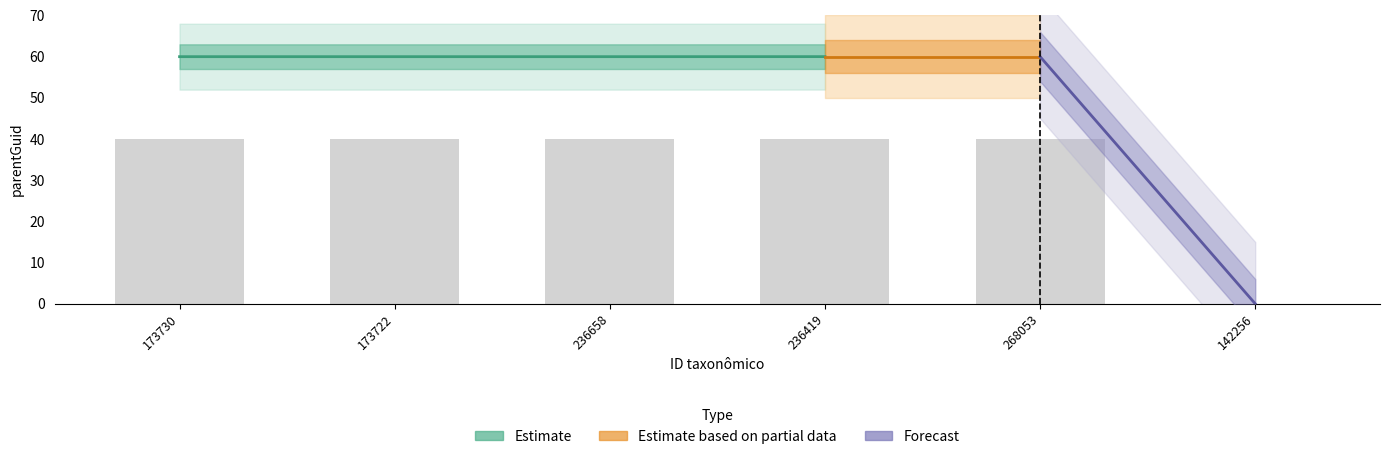

Rank the categories by value from lowest to highest.

142256, 173730, 173722, 236658, 236419, 268053